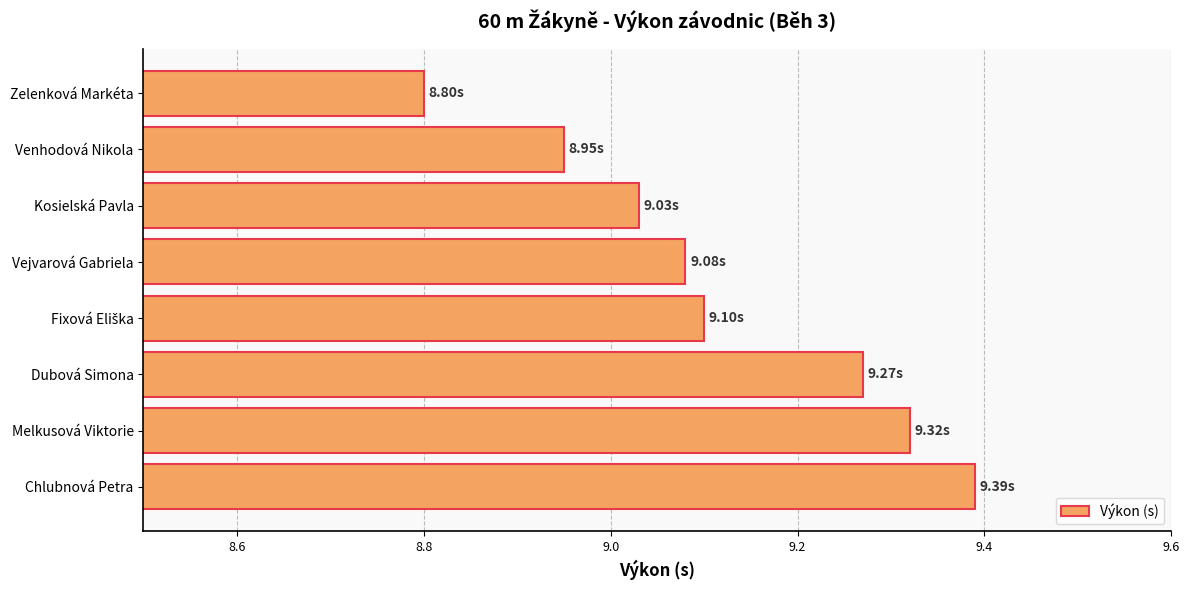

How many values exceed 9?

6